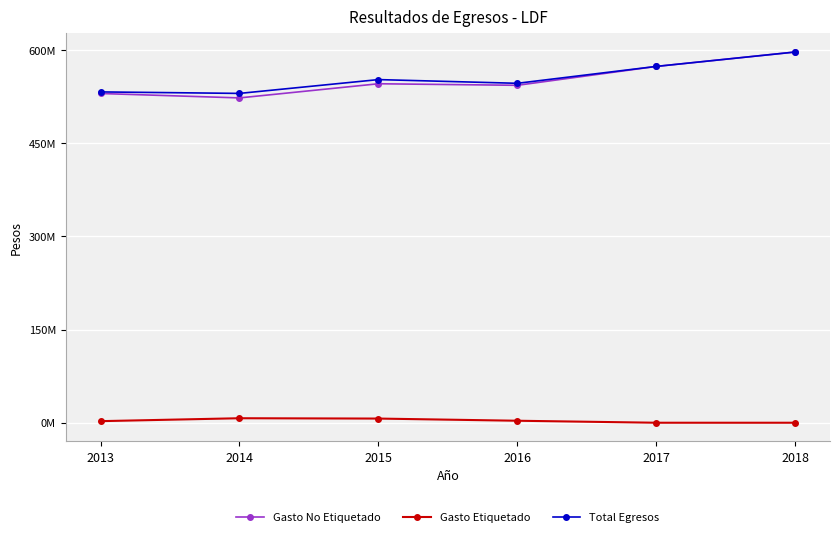

Does the chart display data point markers on the line(s)?

Yes